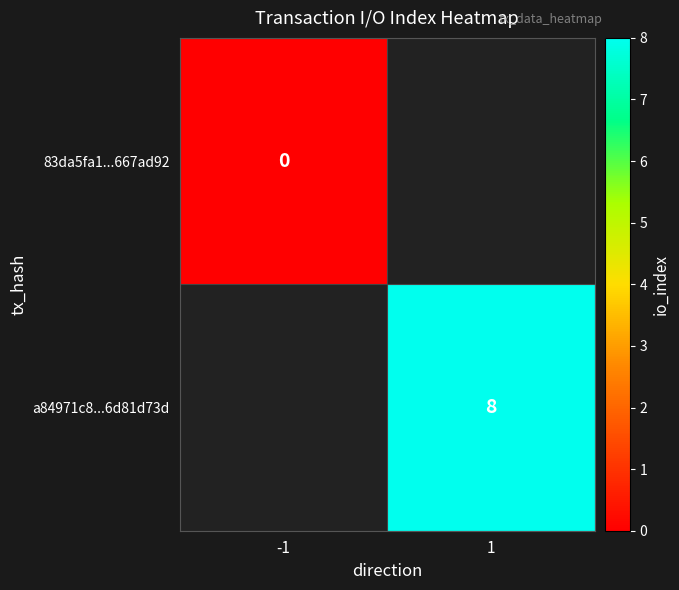

Which has a higher value, -1 or 1?

1